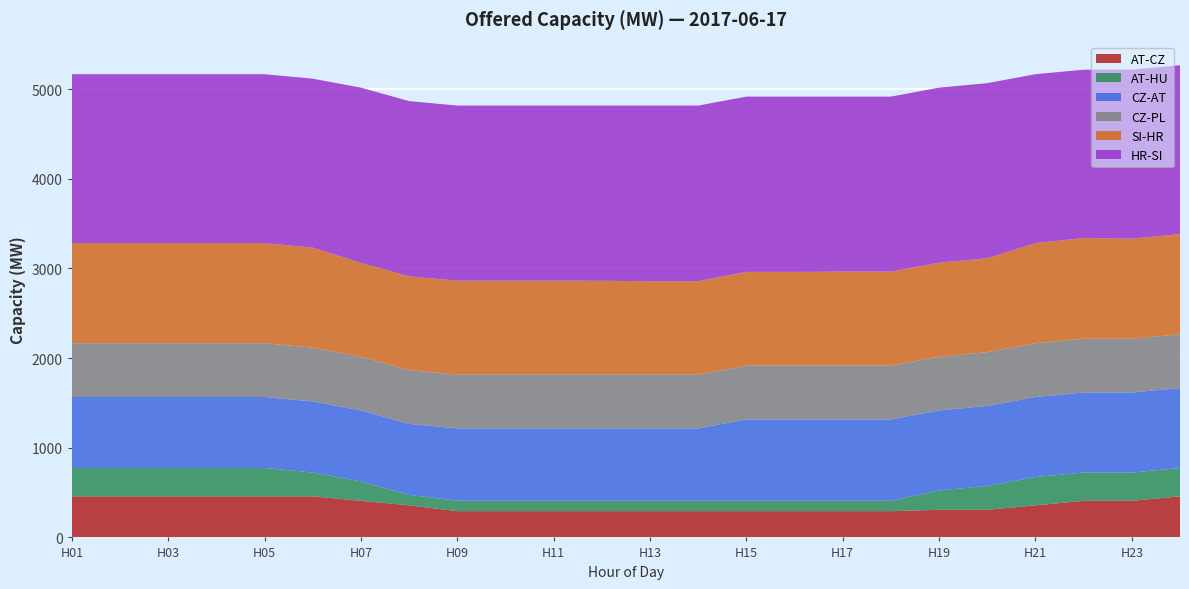

True or false: CZ-PL and AT-CZ cross at least once.

False